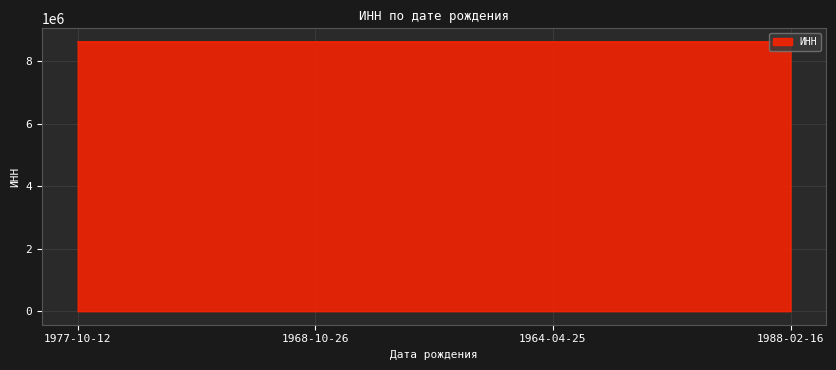

What is the ratio of the value at 1988-02-16 to the value at 1977-10-12?

1.0